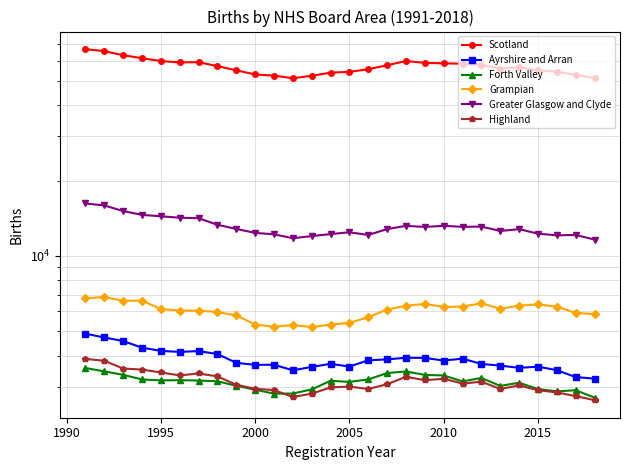

What is the difference between the maximum and minimum values in the Highland series?

1224